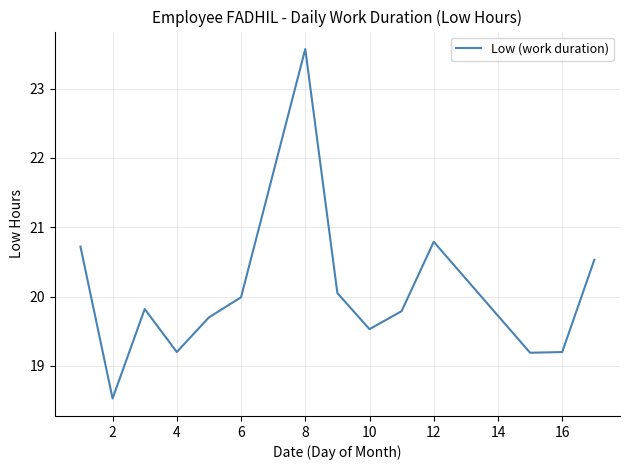

How many lines are shown in the chart?

1